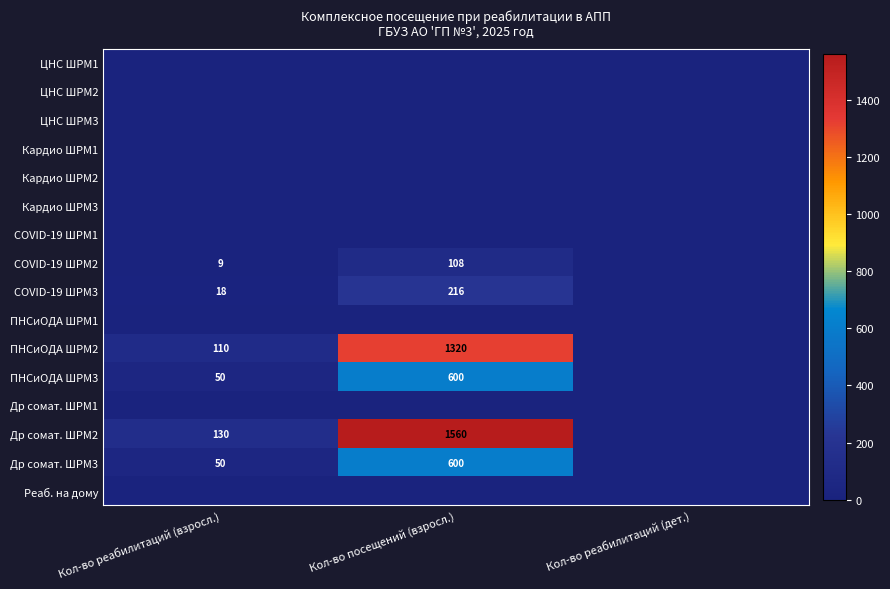

What is the difference between the ПНСиОДА ШРМ2 values at Кол-во реабилитаций (взросл.) and Кол-во посещений (взросл.)?

1210